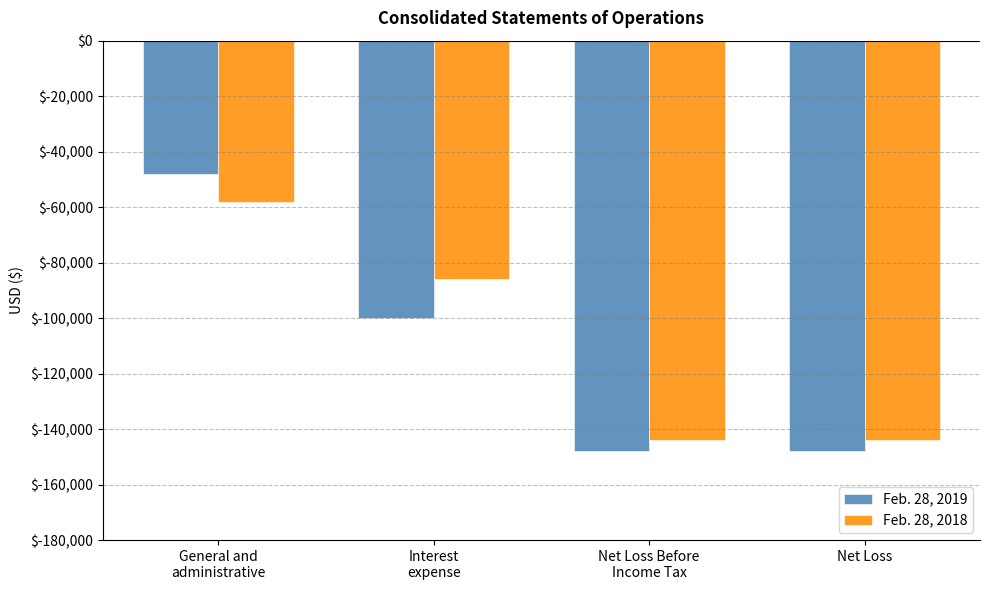

List the series in order of their peak value, highest first.

Feb. 28, 2019, Feb. 28, 2018